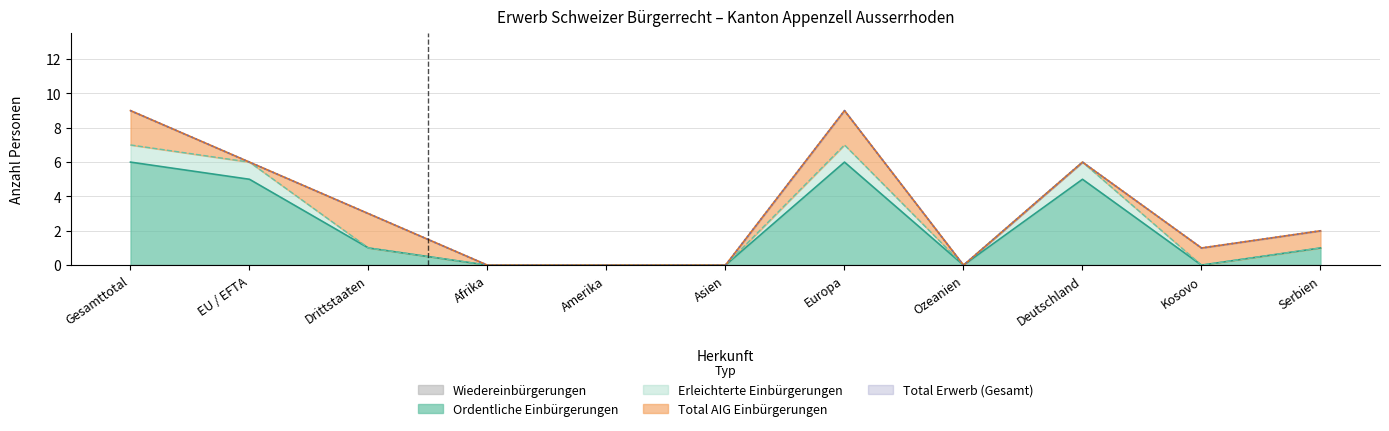

Rank the categories by Total Erwerb value from lowest to highest.

Afrika, Amerika, Asien, Ozeanien, Kosovo, Serbien, Drittstaaten, EU / EFTA, Deutschland, Gesamttotal, Europa